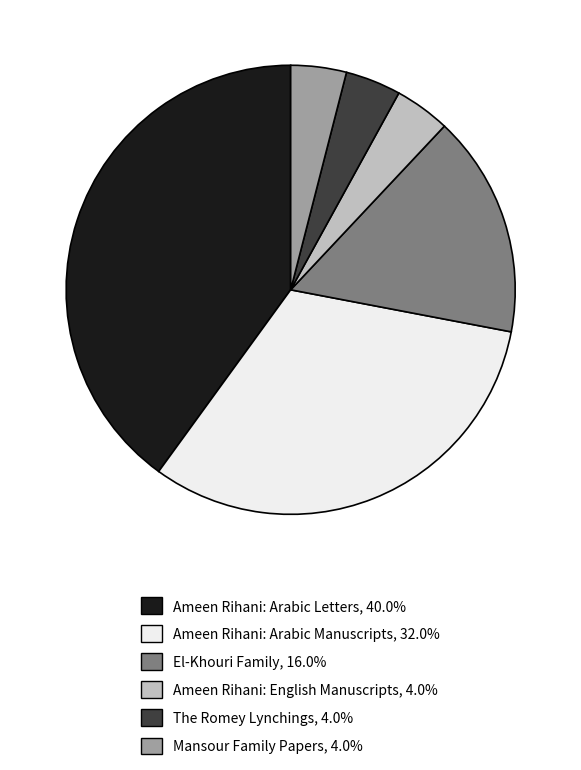

Which has a higher value, Ameen Rihani: Arabic Manuscripts or El-Khouri Family?

Ameen Rihani: Arabic Manuscripts